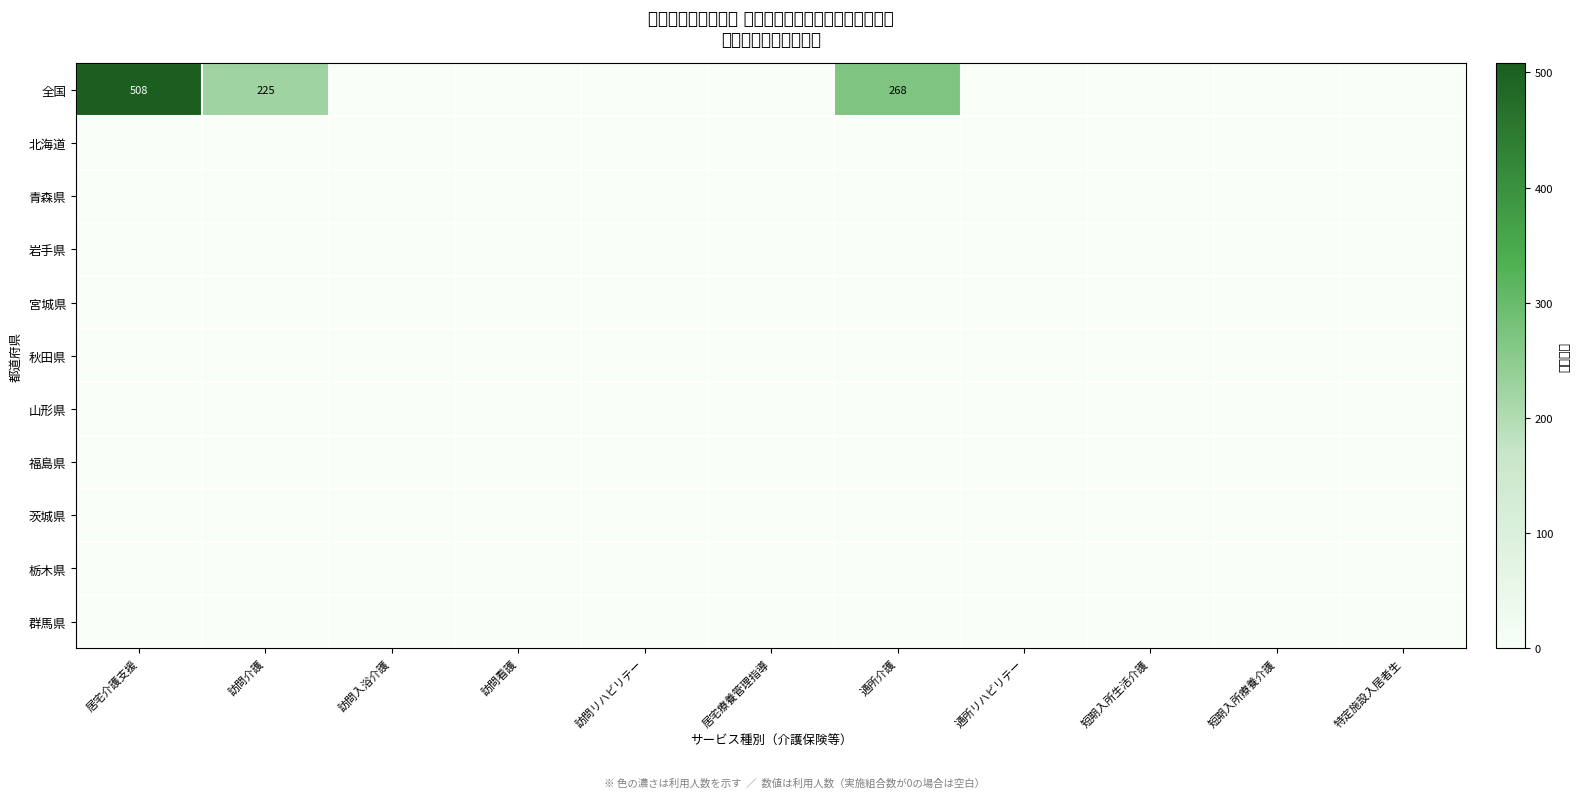

Which series has the widest spread of values?

全国